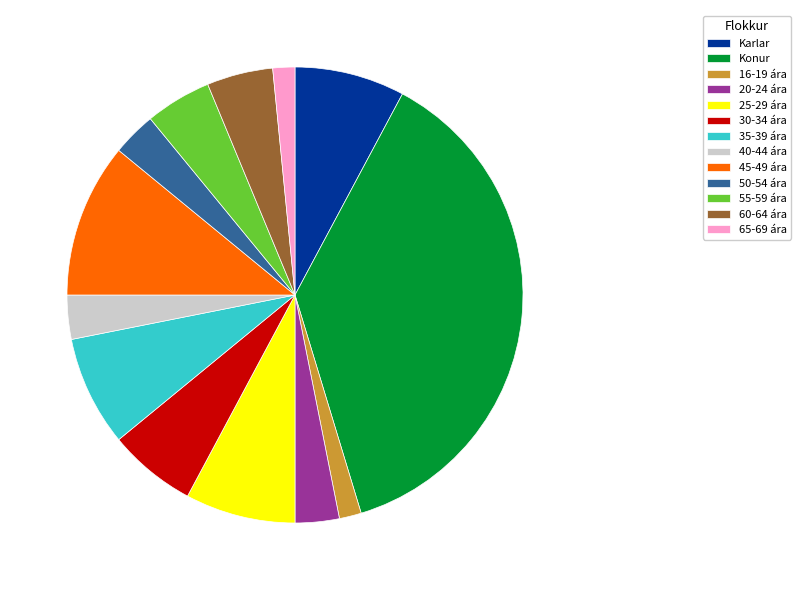

Which category has the biggest portion of the pie?

Konur